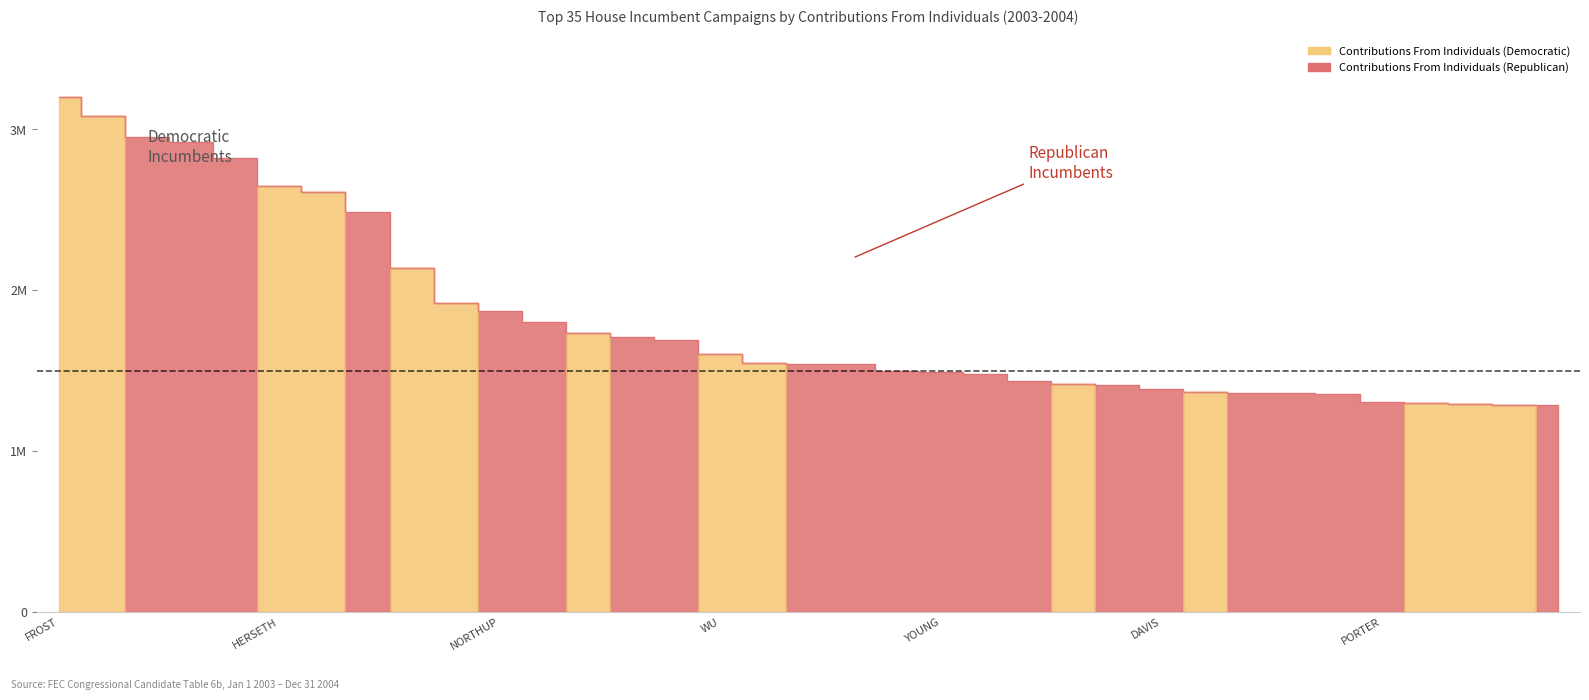

The chart shows a value of 2569561.2 at MURTHA, JOHN P MR.. True or false?

False